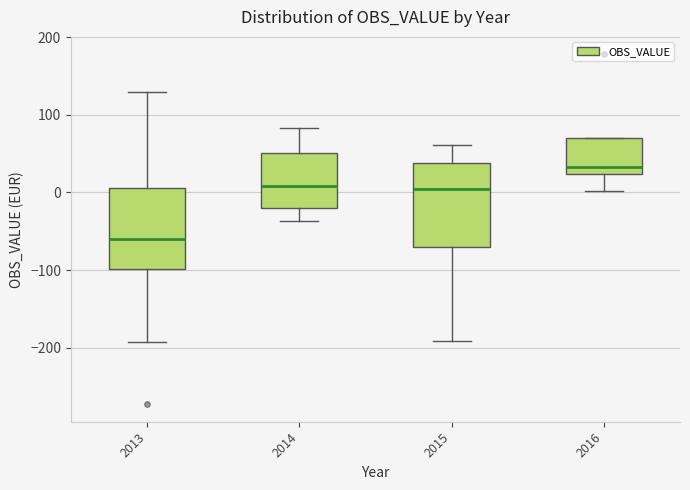

Reading left to right, transcribe this box plot: for each box, give where its median line is, the range the box spans, and where its two whiskers end, as read against the y-axis. The values are not printed on the chart, so give them approximately, as read against the axis.

2013: median -60, box -100 to 10, whiskers -190 to 130
2014: median 10, box -20 to 50, whiskers -40 to 80
2015: median 10, box -70 to 40, whiskers -190 to 60
2016: median 30, box 20 to 70, whiskers 0 to 70